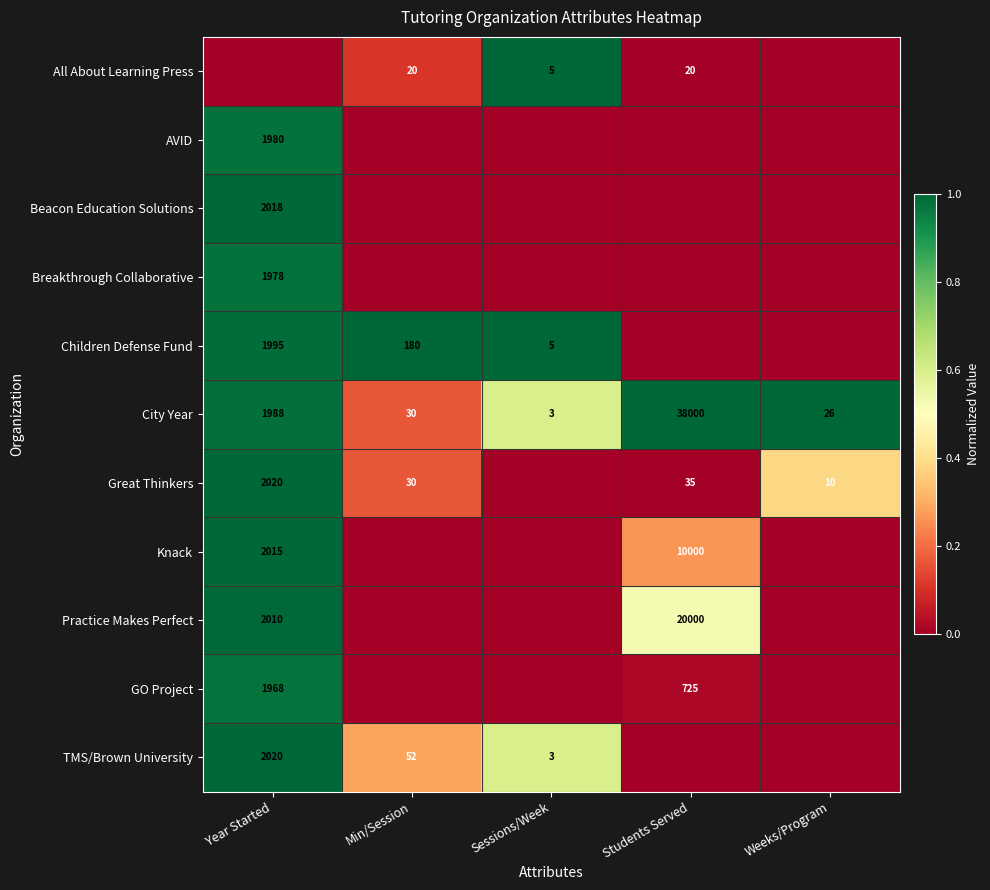

How many data points does each series have?

5